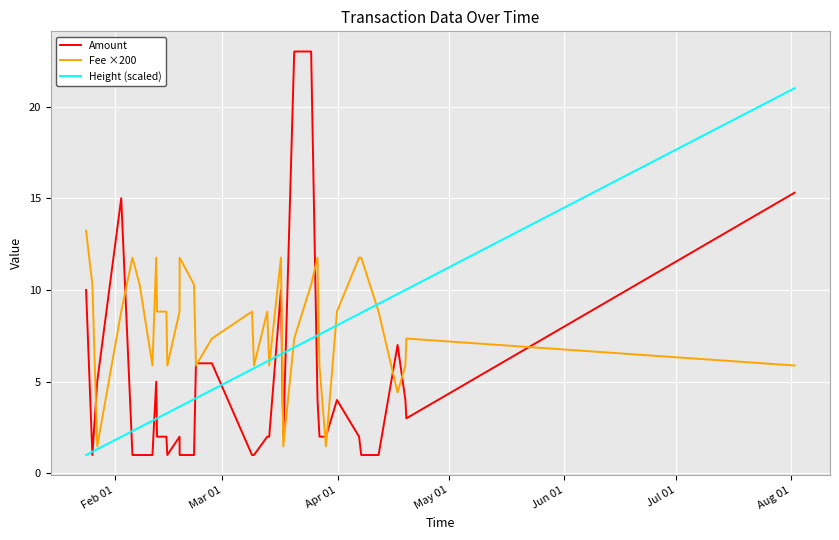

Which series has the widest spread of values?

Amount